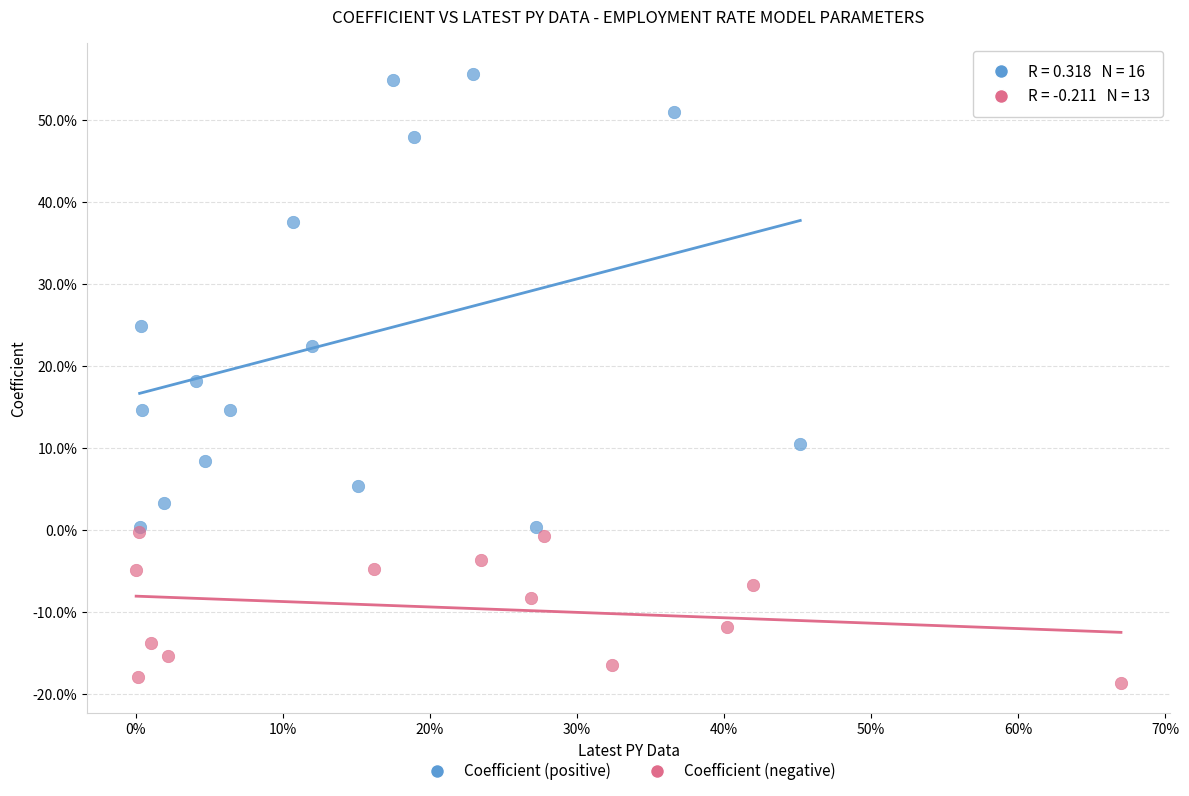

Which series contains the highest Y value?

Coefficient (positive)